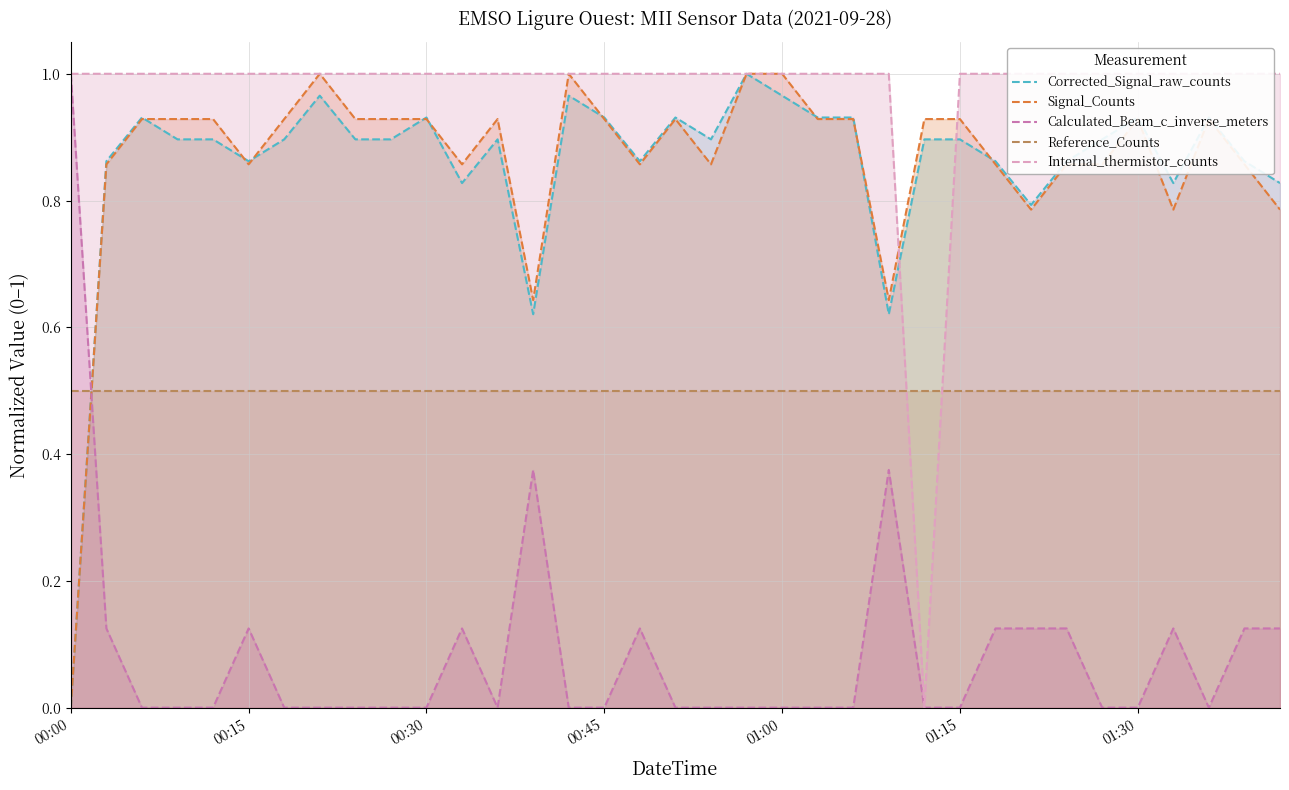

What is the difference between the maximum and minimum values in the Corrected_Signal_raw_counts series?

1.0